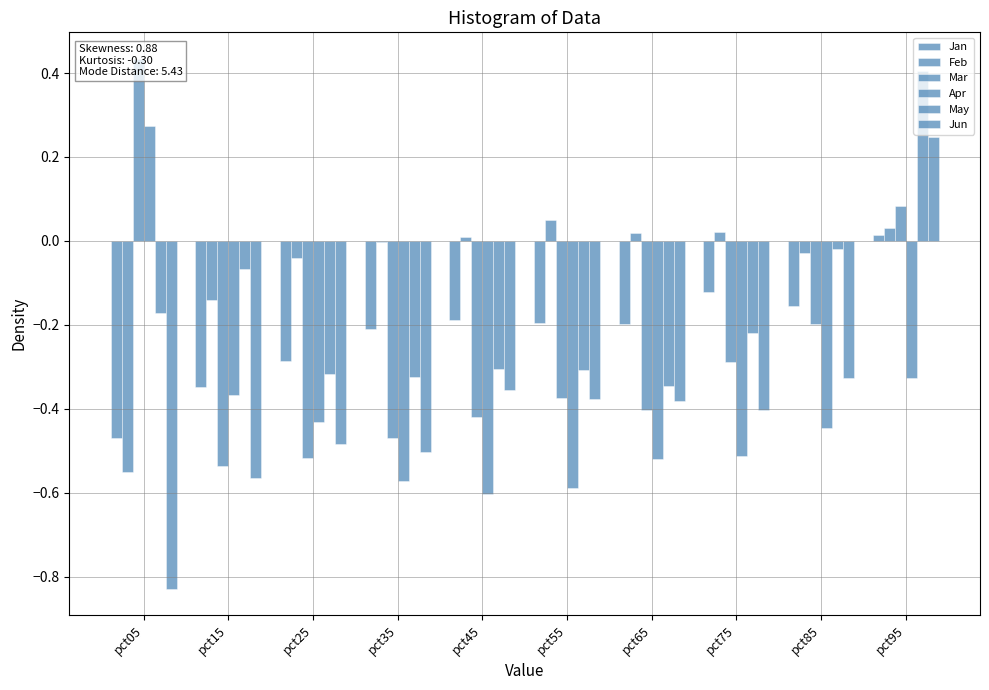

What is the approximate value of Jan at pct65?

-0.2